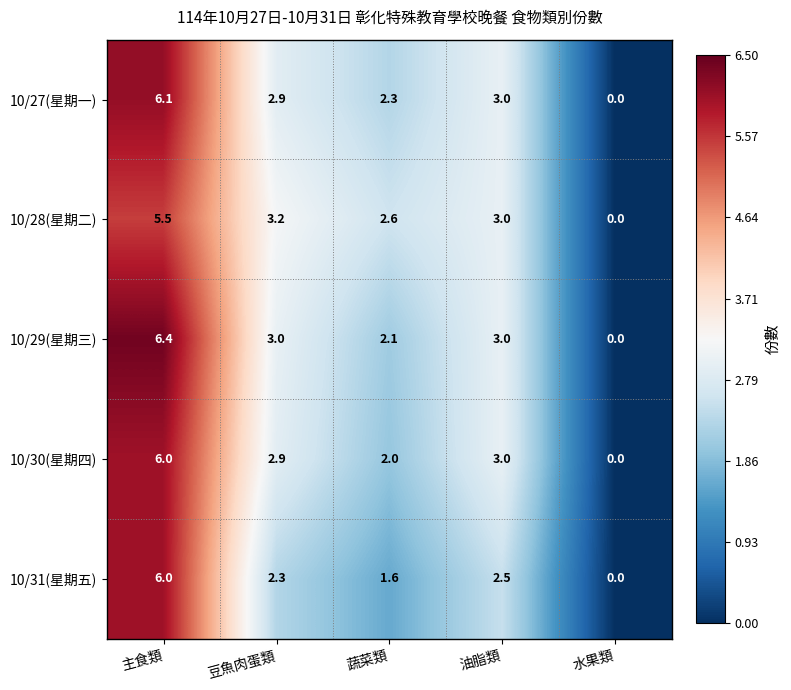

Reading right to left, extract all data points from this chart.

10/27(星期一): 水果類=0.0	油脂類=3.0	蔬菜類=2.3	豆魚肉蛋類=2.9	主食類=6.1
10/28(星期二): 水果類=0.0	油脂類=3.0	蔬菜類=2.6	豆魚肉蛋類=3.2	主食類=5.5
10/29(星期三): 水果類=0.0	油脂類=3.0	蔬菜類=2.1	豆魚肉蛋類=3.0	主食類=6.4
10/30(星期四): 水果類=0.0	油脂類=3.0	蔬菜類=2.0	豆魚肉蛋類=2.9	主食類=6.0
10/31(星期五): 水果類=0.0	油脂類=2.5	蔬菜類=1.6	豆魚肉蛋類=2.3	主食類=6.0